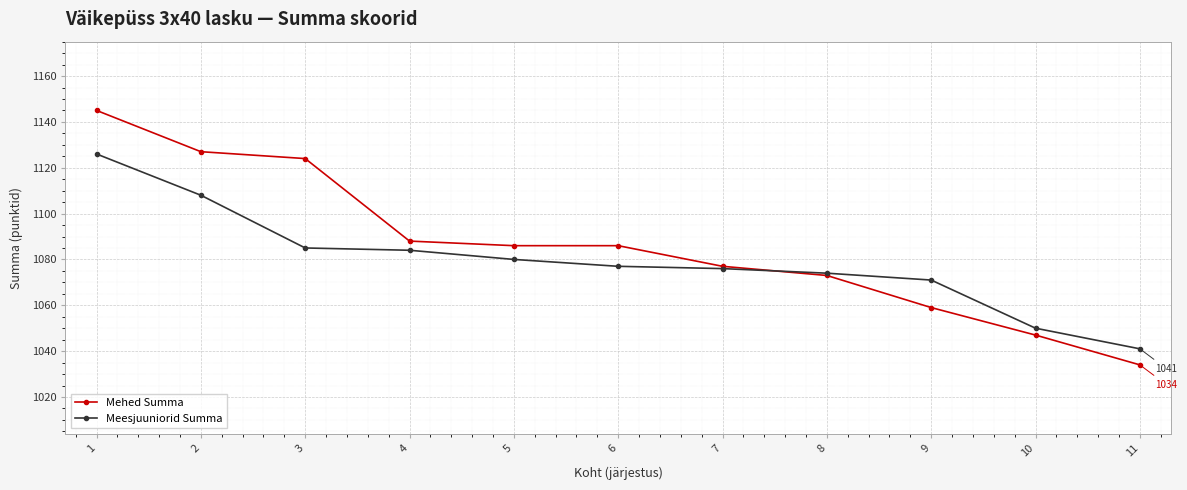

Is this an area chart (filled region under the line)?

No